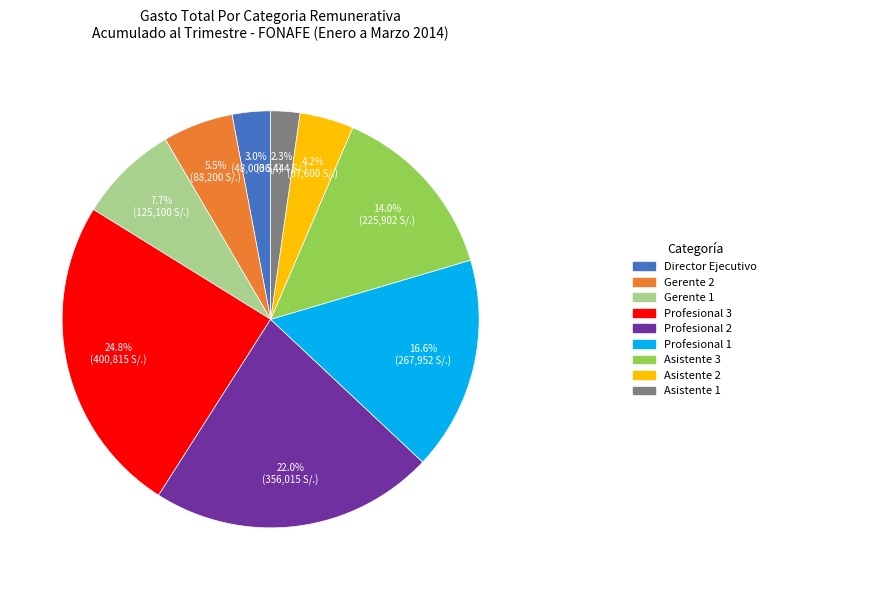

How many slices are in this pie chart?

9